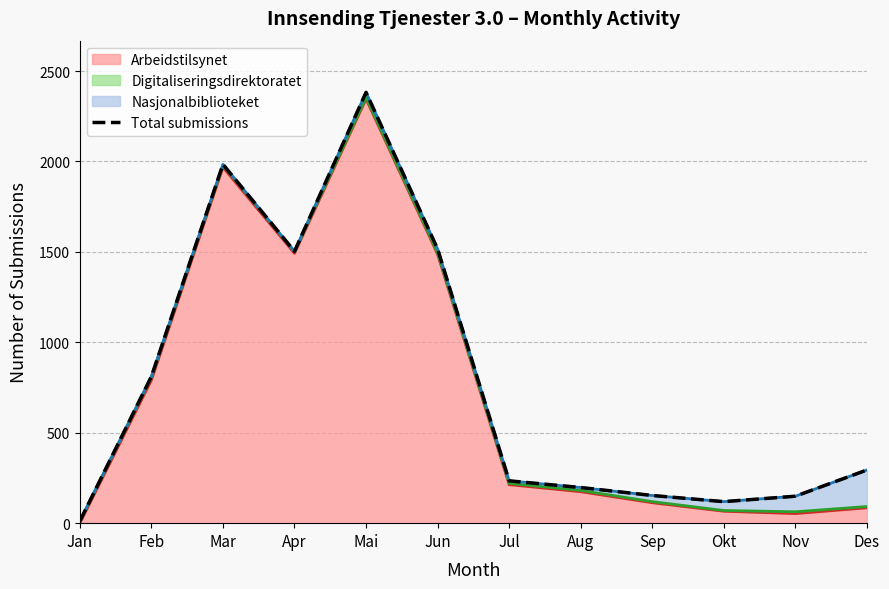

What is the average value?

779